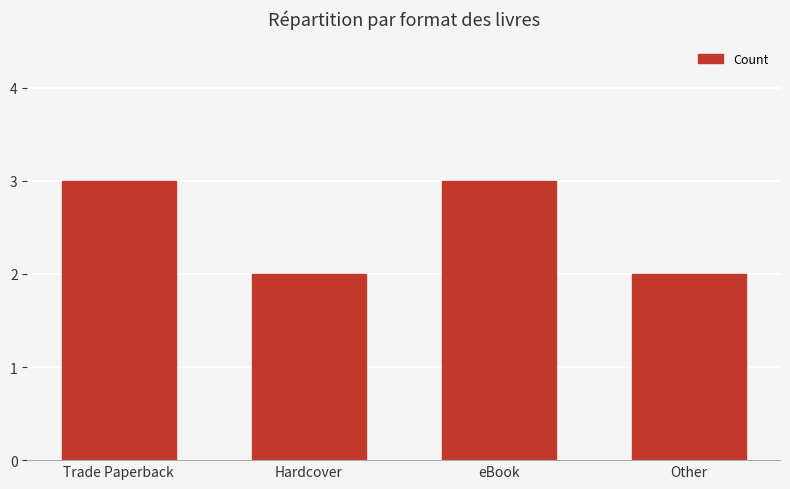

How many data points are less than 3?

2